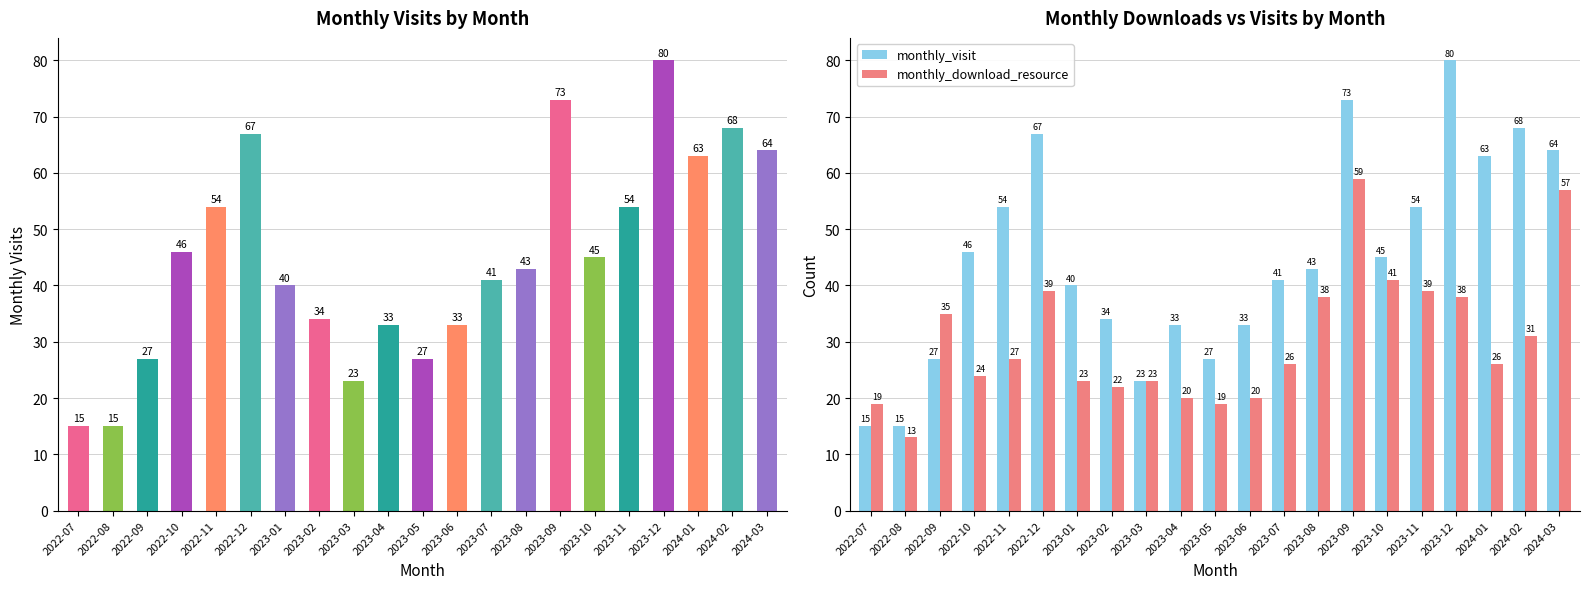

Which has a higher value, 2023-11 or 2022-09?

2023-11